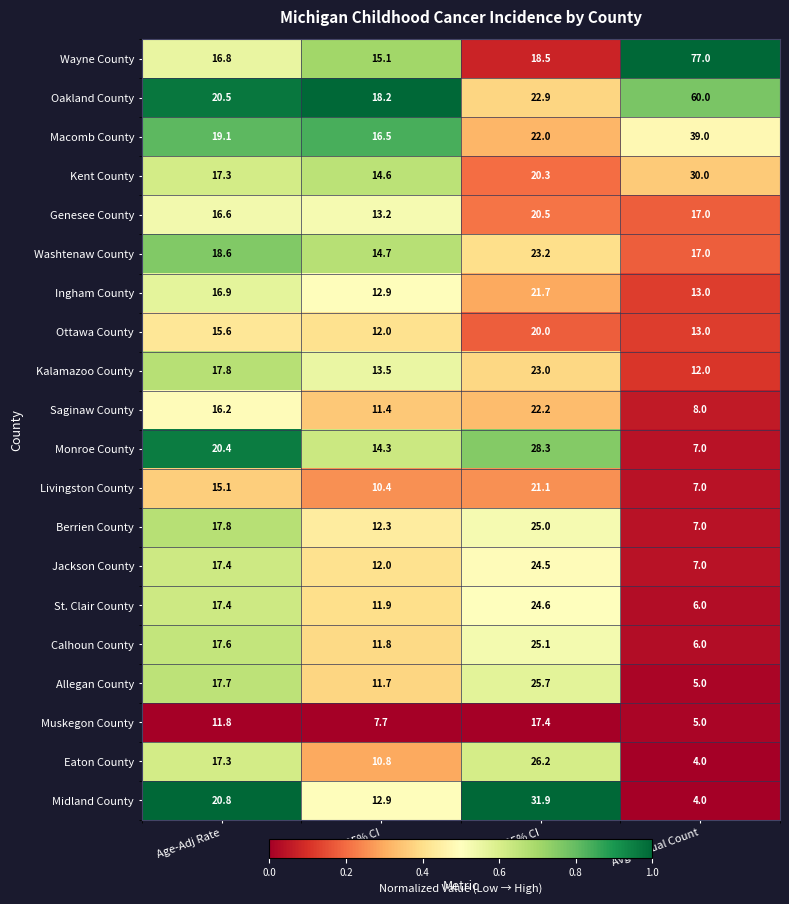

The Eaton County series shows 7.7 at Age-Adj Rate. True or false?

False